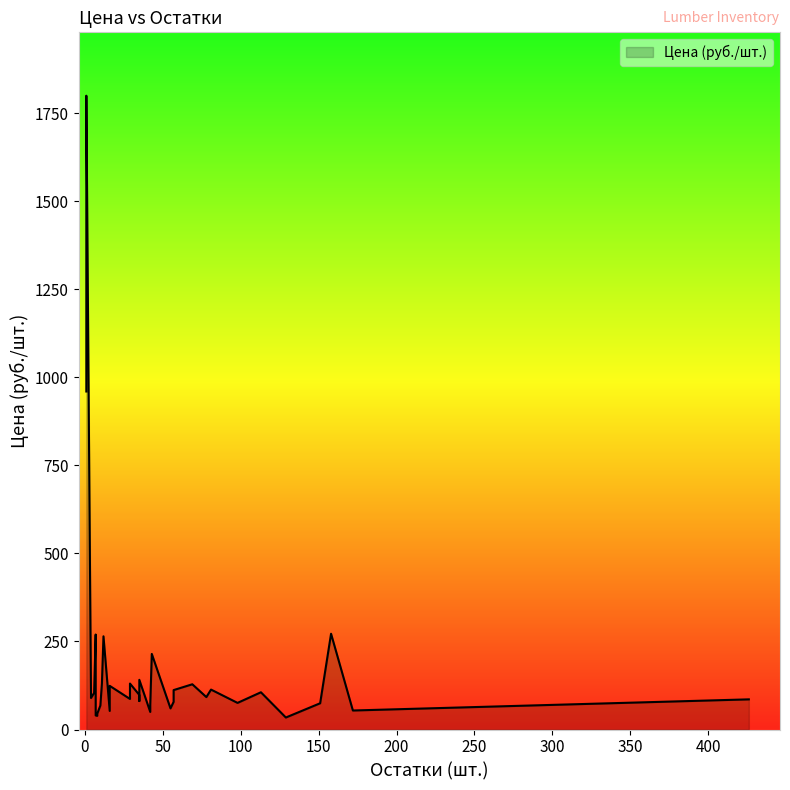

Which category has the lowest value across all series?

129